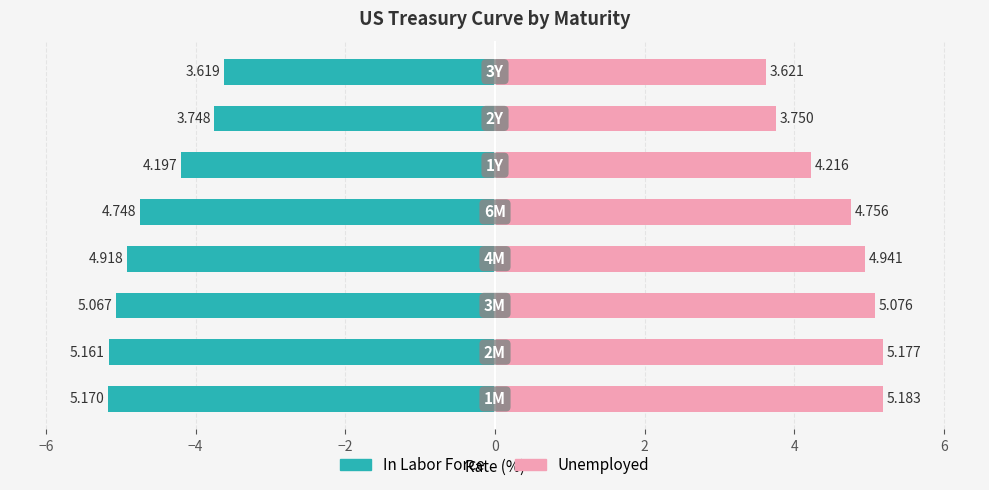

Reading left to right, transcribe all the data shown in this chart.

In Labor Force: −8=-5.2	−6=-5.2	−4=-5.1	−2=-4.9	0=-4.7	2=-4.2	4=-3.7	6=-3.6
Unemployed: −8=5.2	−6=5.2	−4=5.1	−2=4.9	0=4.8	2=4.2	4=3.8	6=3.6